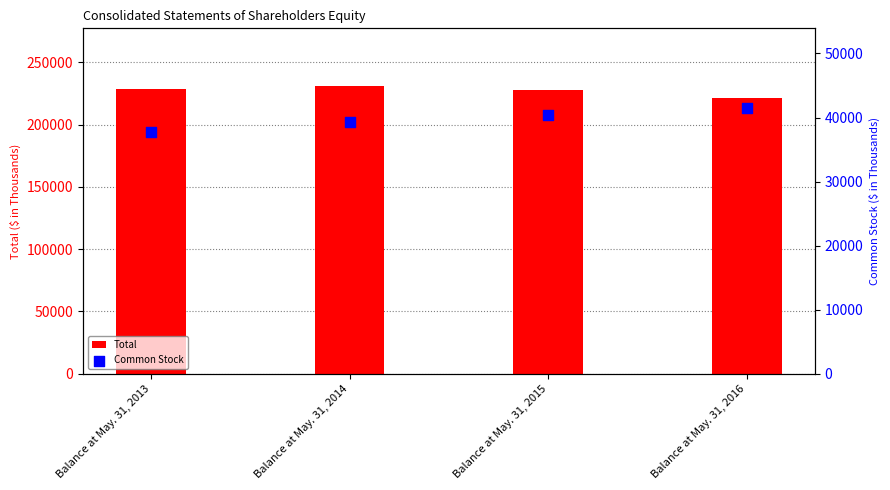

Which series has the largest total across all categories?

Total